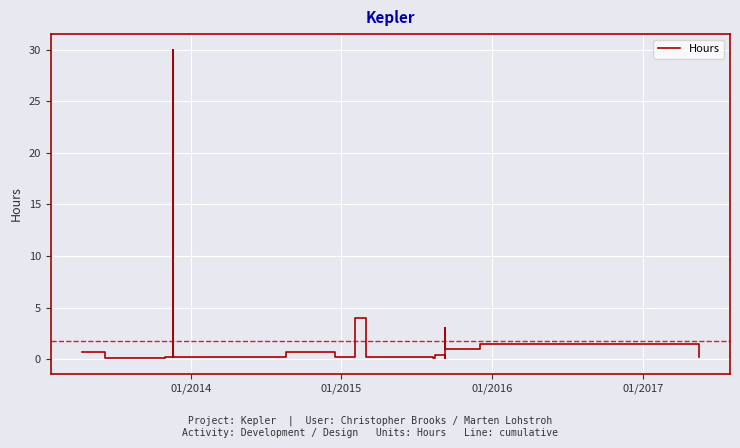

How many lines are shown in the chart?

1